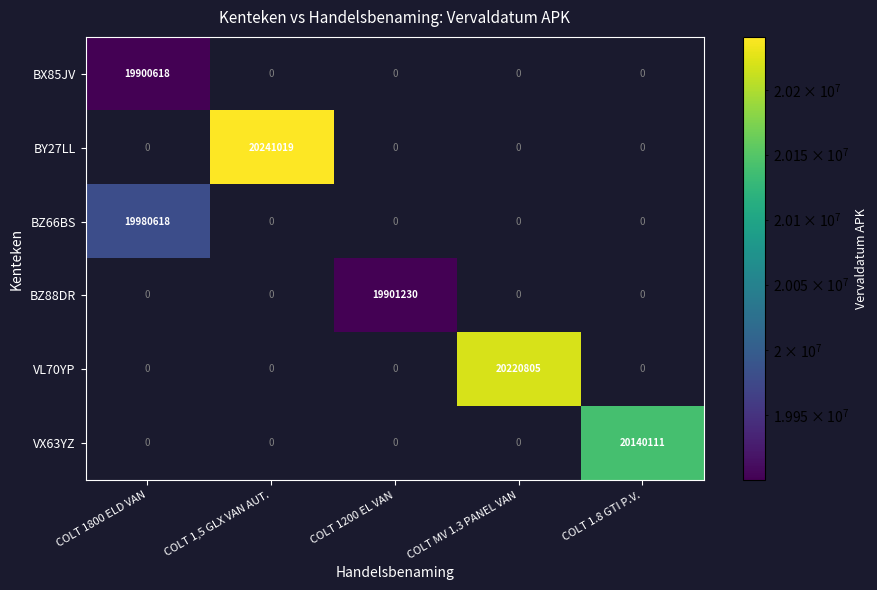

Between COLT MV 1.3 PANEL VAN and COLT 1800 ELD VAN, which is larger?

COLT 1800 ELD VAN